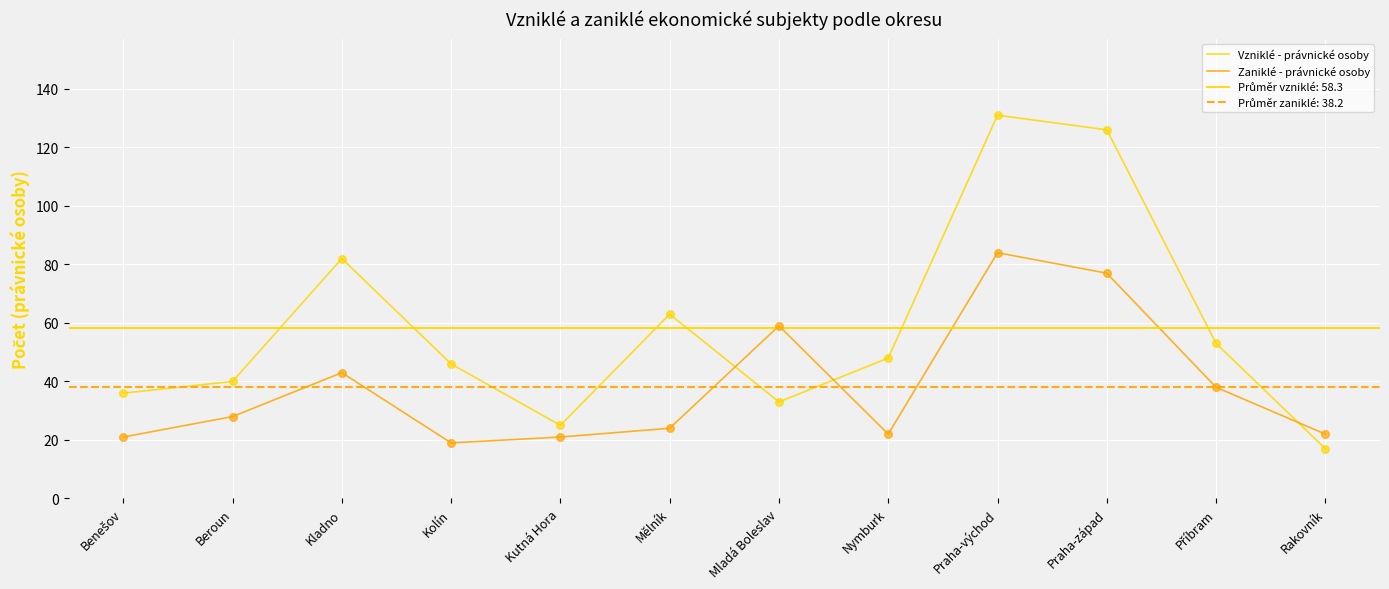

Which series reaches the maximum Y coordinate?

Vzniklé - právnické osoby